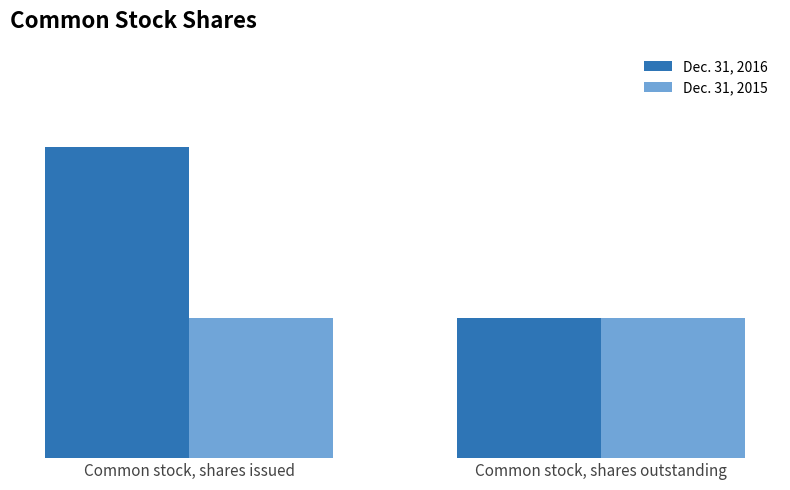

At which label is Dec. 31, 2015 closest to 29420247?

Common stock, shares issued